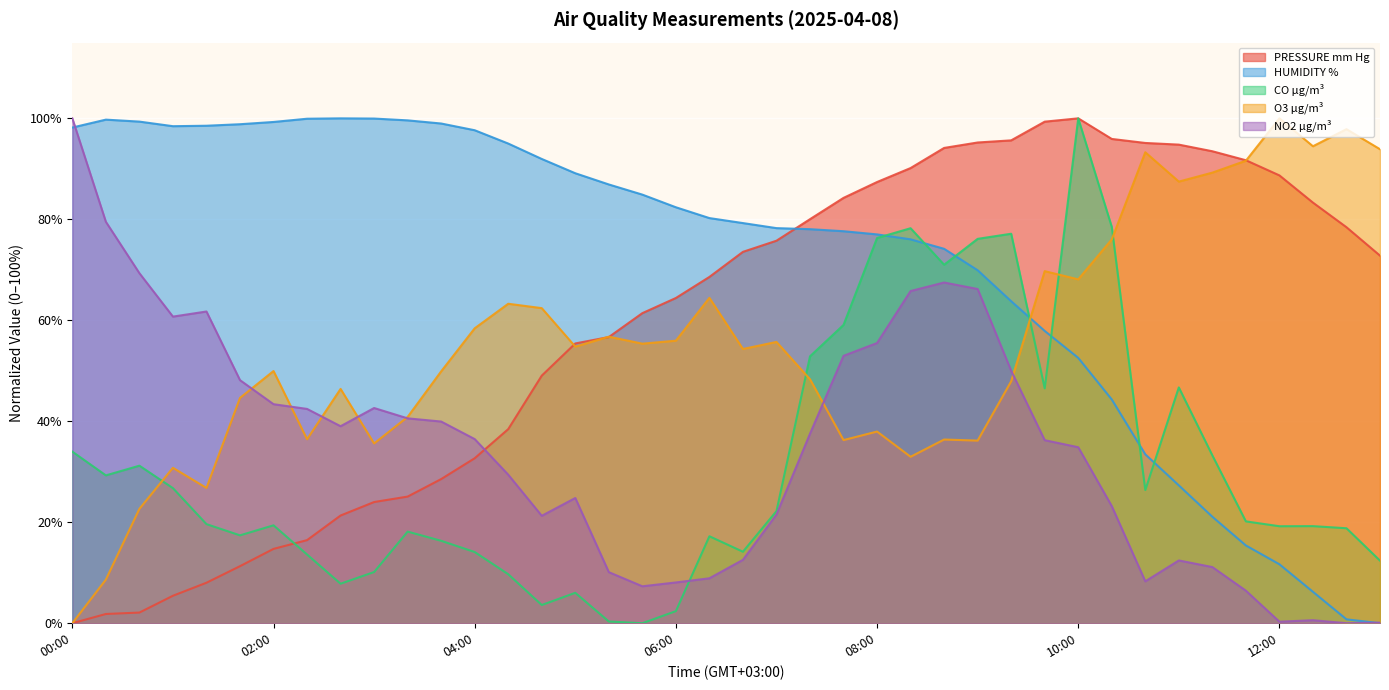

How many interior local valleys does the CO µg/m³ series have?

10